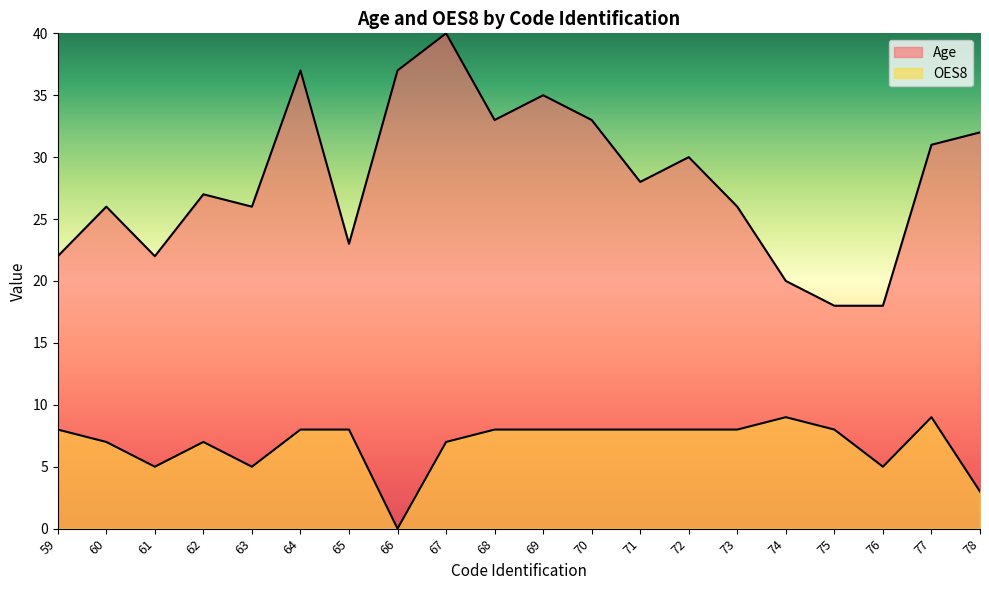

What value does the Age series have at 61?

22